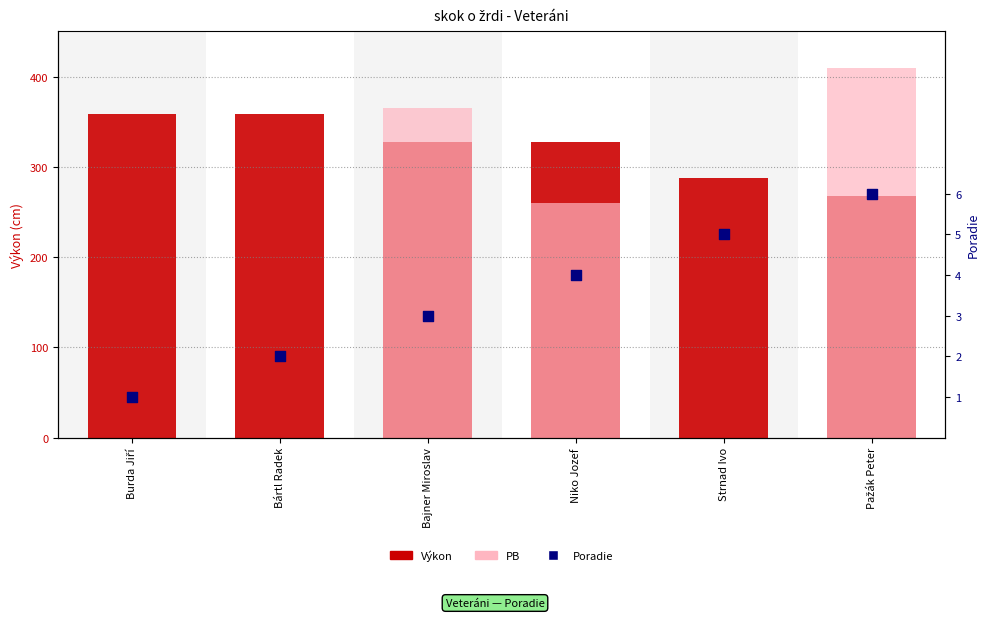

At how many categories does at least one series exceed 38?

6